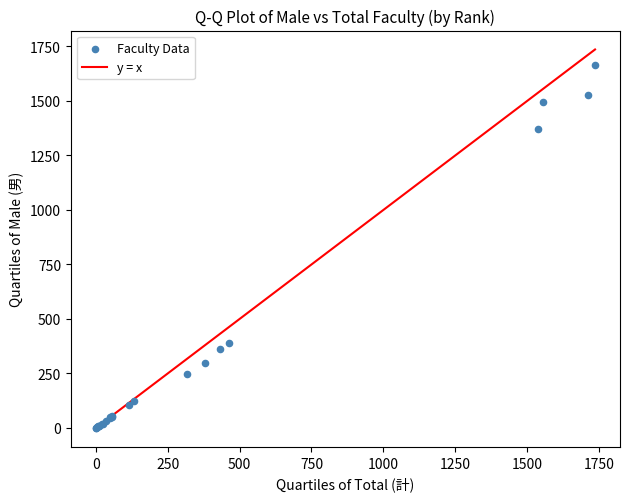

What Y value in the scatter plot is closest to 832?

389